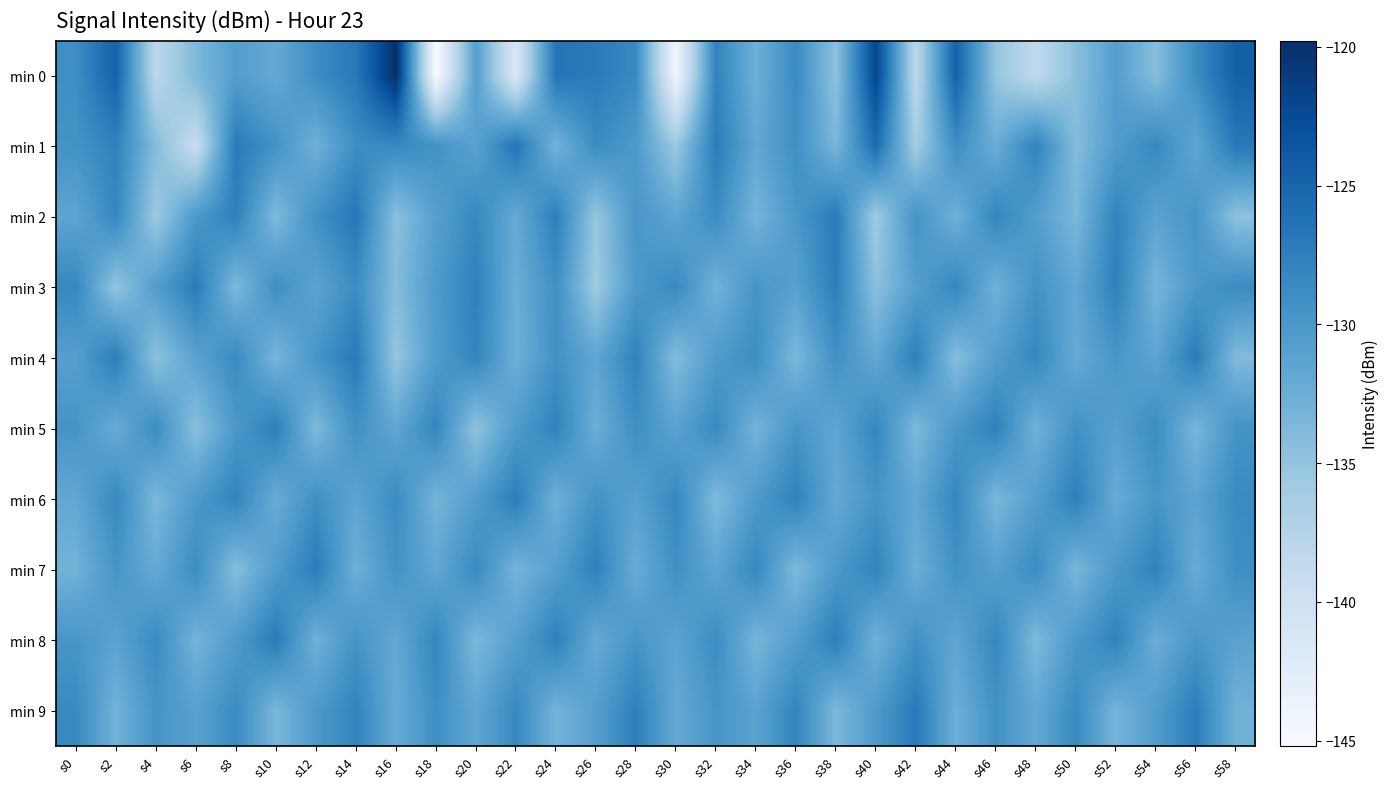

Reading left to right, transcribe all the data shown in this chart.

min 0: s0=-129.1	s2=-124.7	s4=-138.2	s6=-133.7	s8=-130.7	s10=-132.0	s12=-128.9	s14=-126.9	s16=-119.8	s18=-145.2	s20=-130.8	s22=-141.3	s24=-126.6	s26=-127.1	s28=-128.5	s30=-144.2	s32=-127.9	s34=-132.7	s36=-128.6	s38=-134.8	s40=-122.0	s42=-138.2	s44=-124.7	s46=-135.1	s48=-138.5	s50=-134.5	s52=-130.8	s54=-134.3	s56=-128.9	s58=-124.5
min 1: s0=-129.4	s2=-127.8	s4=-134.0	s6=-139.2	s8=-127.1	s10=-129.4	s12=-132.8	s14=-129.0	s16=-128.4	s18=-129.3	s20=-131.2	s22=-126.5	s24=-133.1	s26=-128.8	s28=-130.2	s30=-135.6	s32=-127.3	s34=-131.8	s36=-129.1	s38=-133.4	s40=-125.7	s42=-136.2	s44=-128.9	s46=-132.5	s48=-127.8	s50=-134.1	s52=-130.5	s54=-128.3	s56=-131.7	s58=-126.9
min 2: s0=-131.5	s2=-128.2	s4=-135.7	s6=-130.1	s8=-127.6	s10=-133.8	s12=-129.3	s14=-126.7	s16=-134.5	s18=-130.9	s20=-128.4	s22=-132.1	s24=-127.5	s26=-135.3	s28=-129.8	s30=-131.6	s32=-128.7	s34=-133.2	s36=-130.0	s38=-127.1	s40=-135.9	s42=-129.5	s44=-132.8	s46=-128.1	s48=-130.7	s50=-133.5	s52=-127.9	s54=-131.3	s56=-129.6	s58=-134.7
min 3: s0=-128.3	s2=-135.1	s4=-130.6	s6=-127.2	s8=-133.7	s10=-129.0	s12=-131.4	s14=-128.8	s16=-134.2	s18=-130.3	s20=-127.7	s22=-132.5	s24=-129.1	s26=-135.8	s28=-130.2	s30=-128.5	s32=-133.0	s34=-129.7	s36=-131.1	s38=-127.4	s40=-134.6	s42=-130.8	s44=-128.2	s46=-132.9	s48=-129.4	s50=-131.8	s52=-127.6	s54=-133.3	s56=-130.1	s58=-128.7
min 4: s0=-130.9	s2=-127.3	s4=-134.8	s6=-131.2	s8=-128.6	s10=-133.4	s12=-129.7	s14=-127.0	s16=-135.2	s18=-130.5	s20=-128.0	s22=-132.7	s24=-129.3	s26=-131.6	s28=-127.8	s30=-134.1	s32=-130.4	s34=-128.9	s36=-133.6	s38=-129.2	s40=-131.9	s42=-127.5	s44=-134.3	s46=-130.7	s48=-128.3	s50=-132.1	s52=-129.8	s54=-131.5	s56=-127.2	s58=-133.9
min 5: s0=-129.6	s2=-132.3	s4=-128.7	s6=-134.5	s8=-130.1	s10=-127.4	s12=-133.8	s14=-129.2	s16=-131.7	s18=-128.1	s20=-134.9	s22=-130.4	s24=-127.8	s26=-132.6	s28=-129.0	s30=-131.3	s32=-128.5	s34=-133.1	s36=-129.8	s38=-131.6	s40=-128.2	s42=-133.7	s44=-130.0	s46=-127.6	s48=-132.9	s50=-129.3	s52=-131.0	s54=-128.8	s56=-133.4	s58=-129.5
min 6: s0=-131.8	s2=-128.4	s4=-133.6	s6=-130.2	s8=-127.9	s10=-132.4	s12=-129.1	s14=-131.5	s16=-128.7	s18=-133.2	s20=-130.6	s22=-127.3	s24=-132.8	s26=-129.4	s28=-131.1	s30=-128.3	s32=-133.9	s34=-130.3	s36=-127.7	s38=-132.0	s40=-129.6	s42=-131.8	s44=-128.2	s46=-133.5	s48=-130.8	s50=-127.5	s52=-132.2	s54=-129.8	s56=-131.4	s58=-128.6
min 7: s0=-133.0	s2=-129.7	s4=-132.1	s6=-128.8	s8=-134.3	s10=-130.5	s12=-127.2	s14=-132.7	s16=-129.4	s18=-131.8	s20=-128.5	s22=-133.2	s24=-130.9	s26=-127.6	s28=-132.4	s30=-129.1	s32=-131.6	s34=-128.3	s36=-133.8	s38=-130.2	s40=-127.9	s42=-132.6	s44=-129.3	s46=-131.0	s48=-128.7	s50=-133.4	s52=-130.1	s54=-127.8	s56=-132.3	s58=-129.0
min 8: s0=-129.8	s2=-131.3	s4=-128.6	s6=-133.1	s8=-130.4	s10=-127.1	s12=-132.8	s14=-129.5	s16=-131.9	s18=-128.2	s20=-133.6	s22=-130.9	s24=-127.6	s26=-132.1	s28=-129.7	s30=-131.4	s32=-128.8	s34=-133.3	s36=-130.7	s38=-127.4	s40=-132.9	s42=-129.2	s44=-131.6	s46=-128.3	s48=-133.8	s50=-130.1	s52=-127.8	s54=-132.5	s56=-129.9	s58=-131.2
min 9: s0=-128.5	s2=-133.0	s4=-129.6	s6=-131.1	s8=-128.7	s10=-133.5	s12=-130.2	s14=-127.9	s16=-132.3	s18=-129.0	s20=-131.7	s22=-128.4	s24=-133.1	s26=-130.8	s28=-127.5	s30=-132.0	s32=-129.7	s34=-131.3	s36=-128.0	s38=-133.7	s40=-130.3	s42=-127.0	s44=-132.6	s46=-129.3	s48=-131.9	s50=-128.6	s52=-133.2	s54=-130.6	s56=-127.3	s58=-132.8